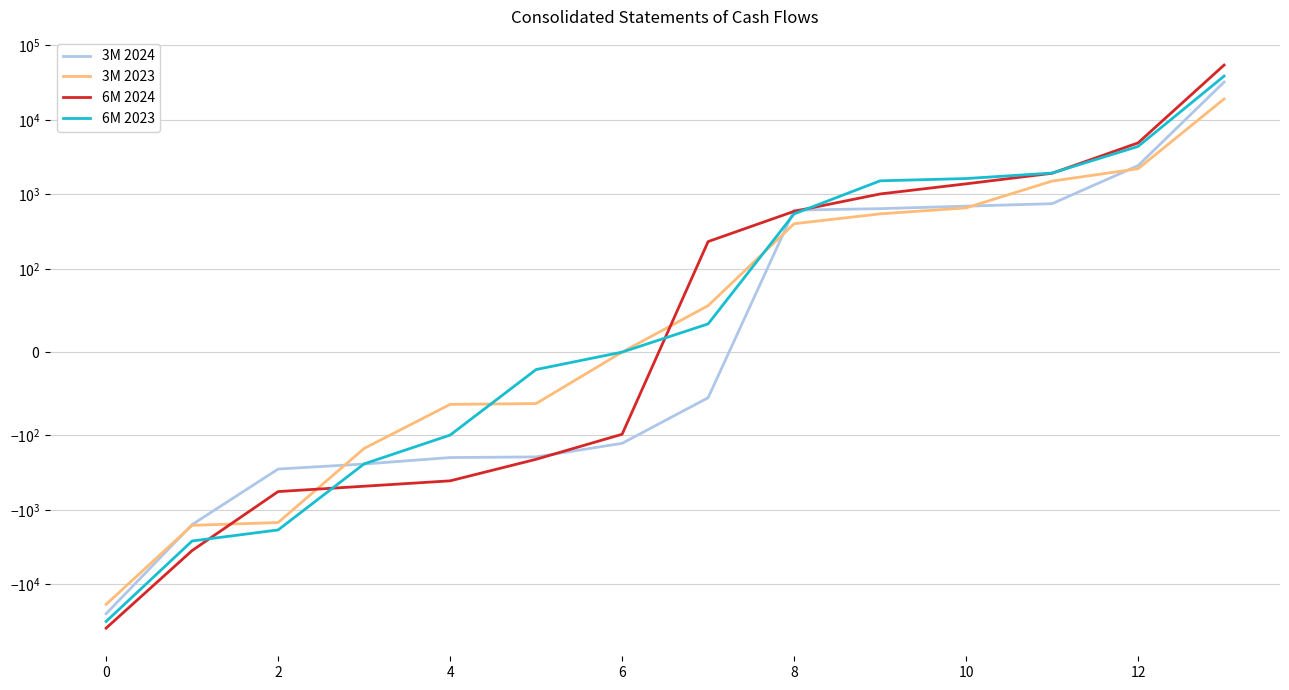

What is the difference between the second highest and minimum values in the 3M 2023 series?

20704